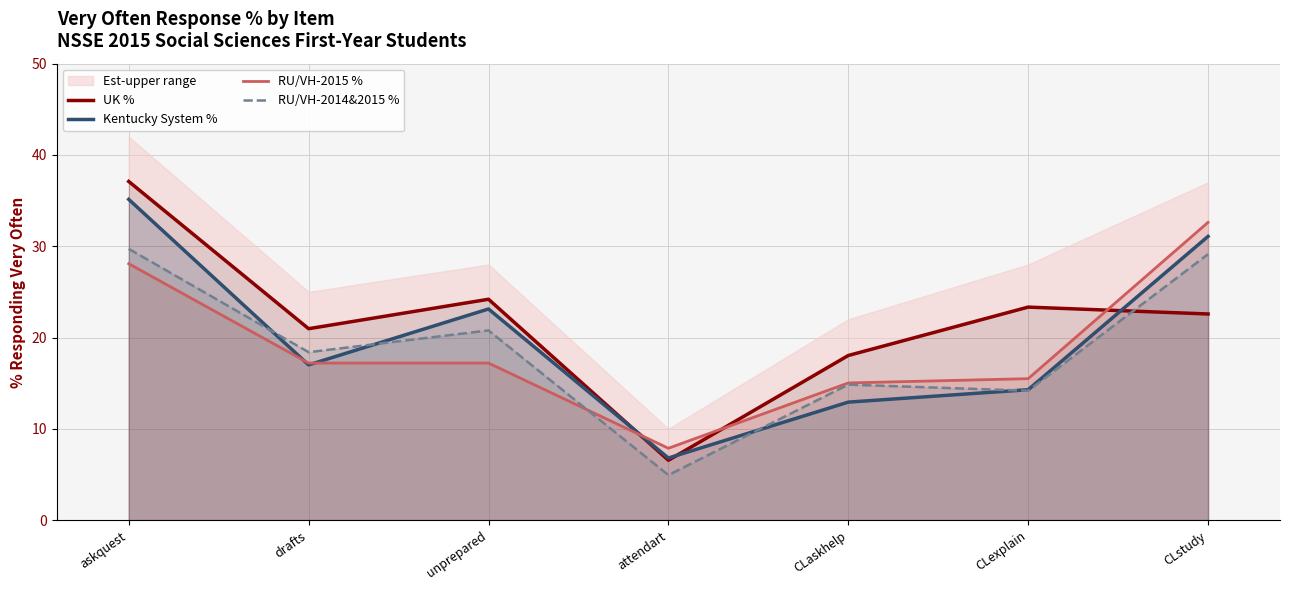

Where does the RU/VH-2014&2015 % series first go above 18?

askquest